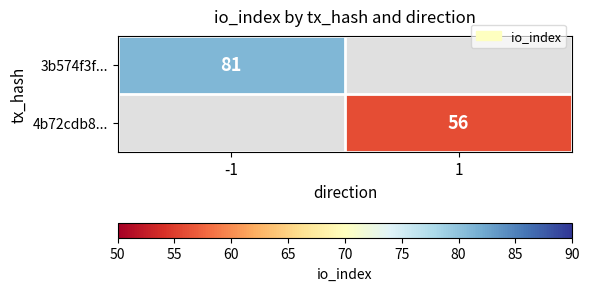

Is it true that 4b72cdb8... equals 73.2 at 1?

False